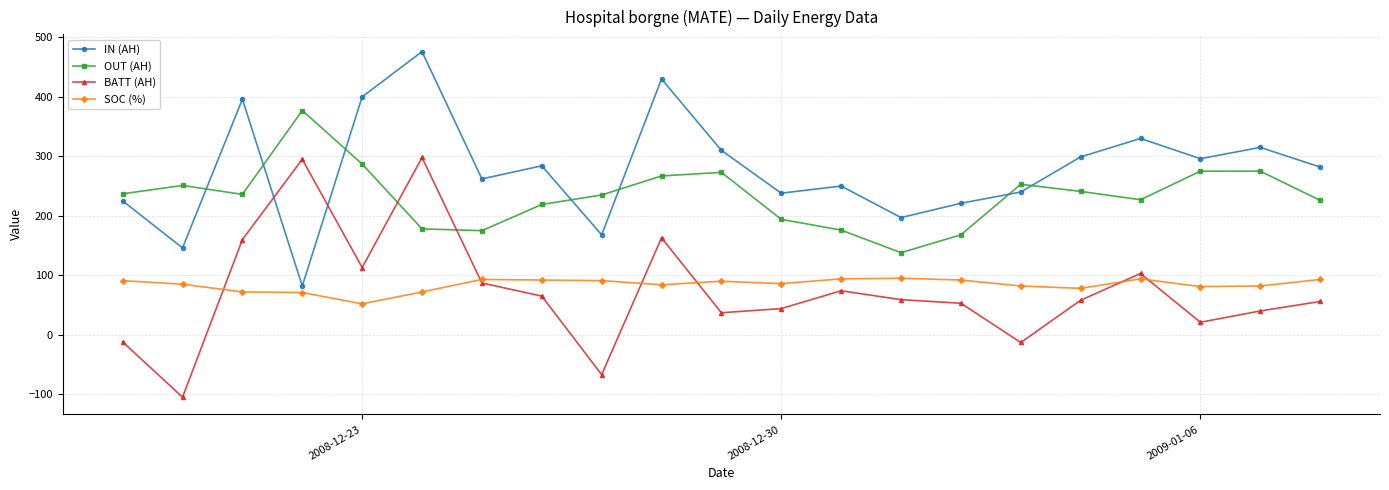

What is the value of the SOC (%) point at the 9th from the left?

91